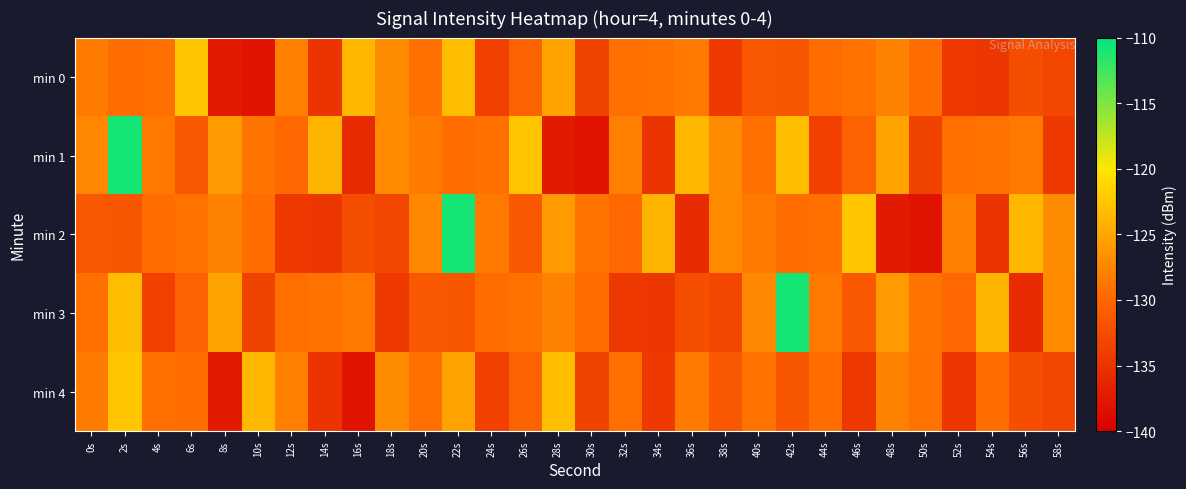

Which series has the widest spread of values?

min 1